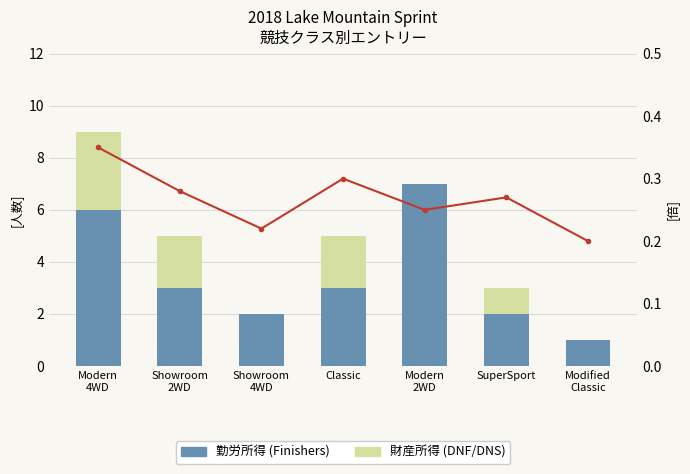

Which series has the largest total across all categories?

勤労所得 (Finishers)